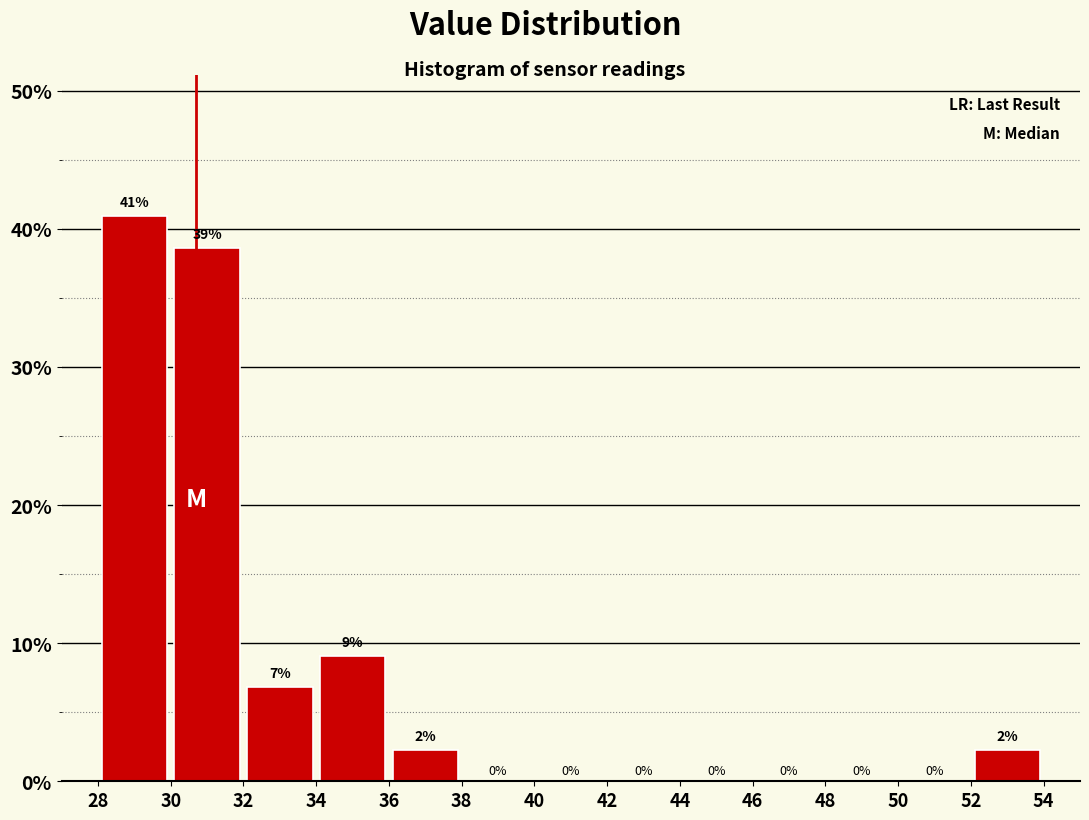

Which range on the x-axis has the tallest bar?

28 to 30